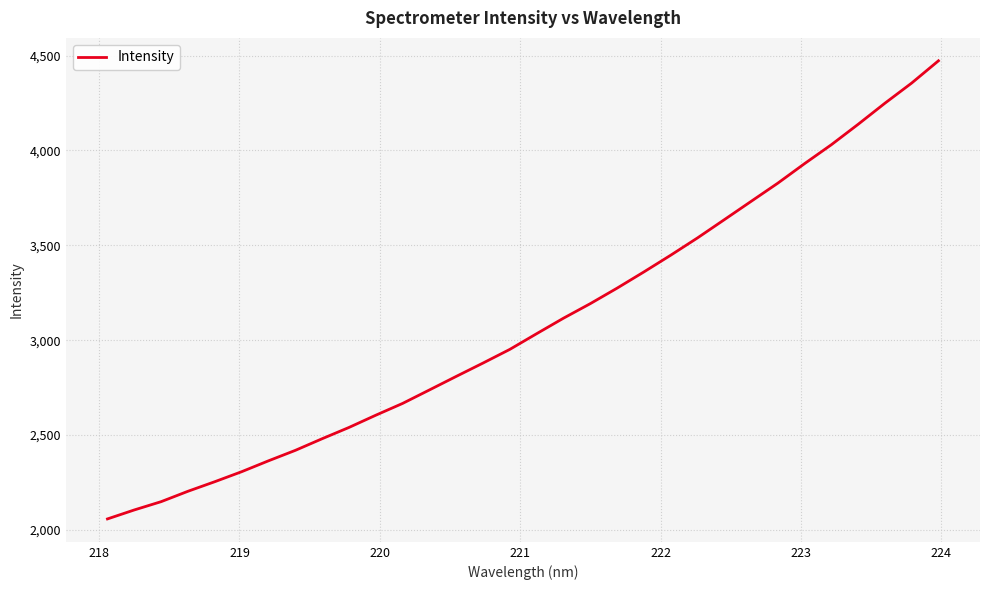

What is the minimum value shown in the chart?

2057.6